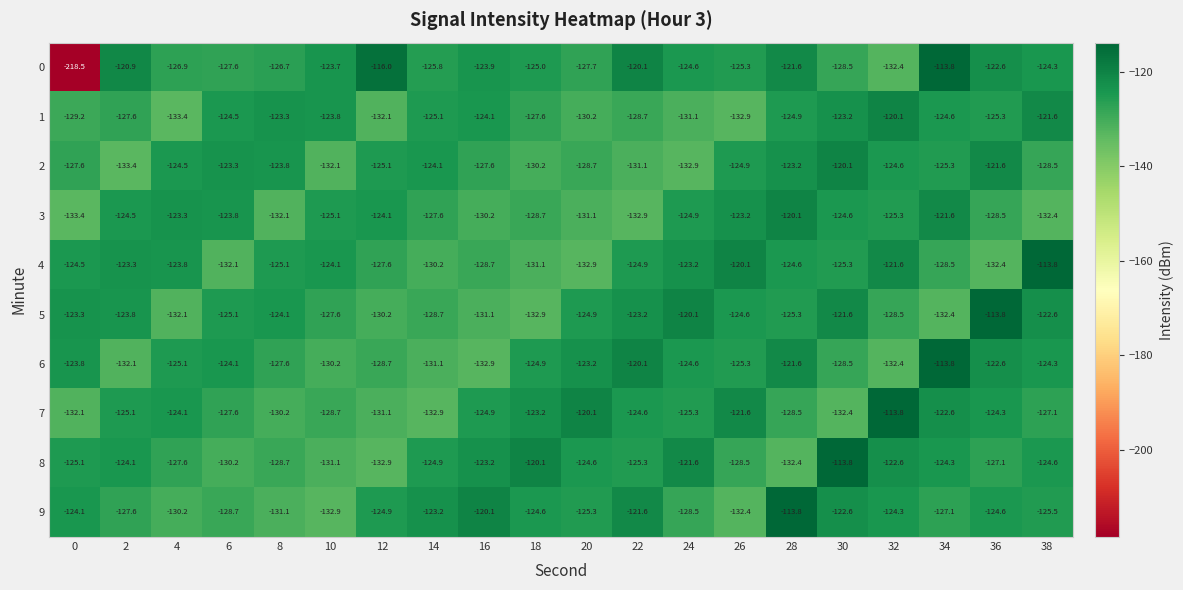

What is the smallest value displayed?

-218.5